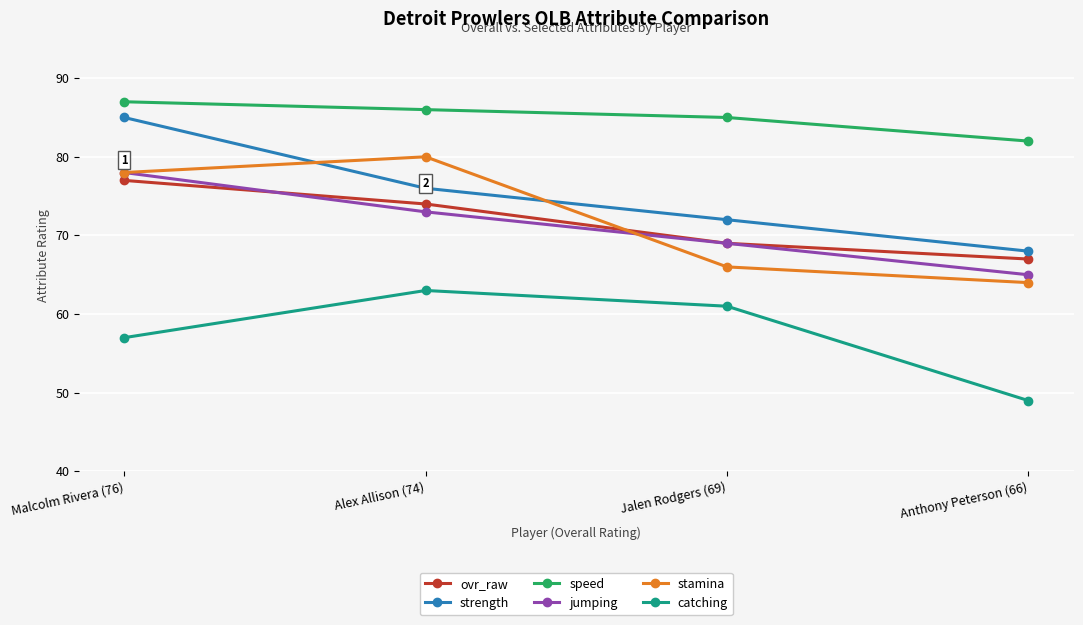

What is the difference between the highest and lowest values at Alex Allison (74)?

23